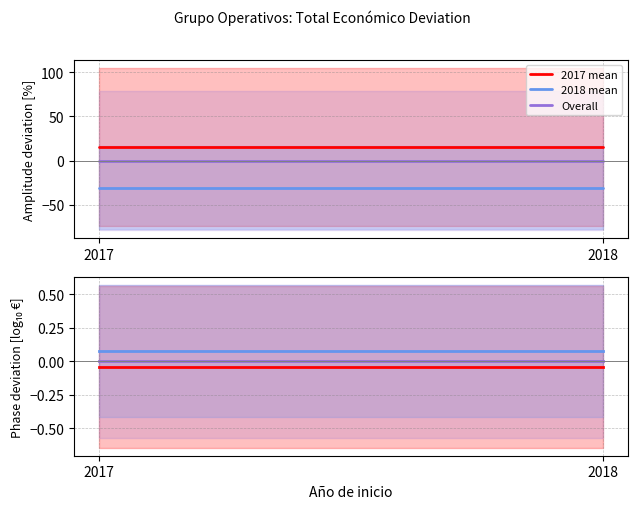

Reading left to right, transcribe all the data shown in this chart.

2017 mean: 2017=-0.0	2018=-0.0
2018 mean: 2017=0.1	2018=0.1
Overall: 2017=-0.0	2018=-0.0